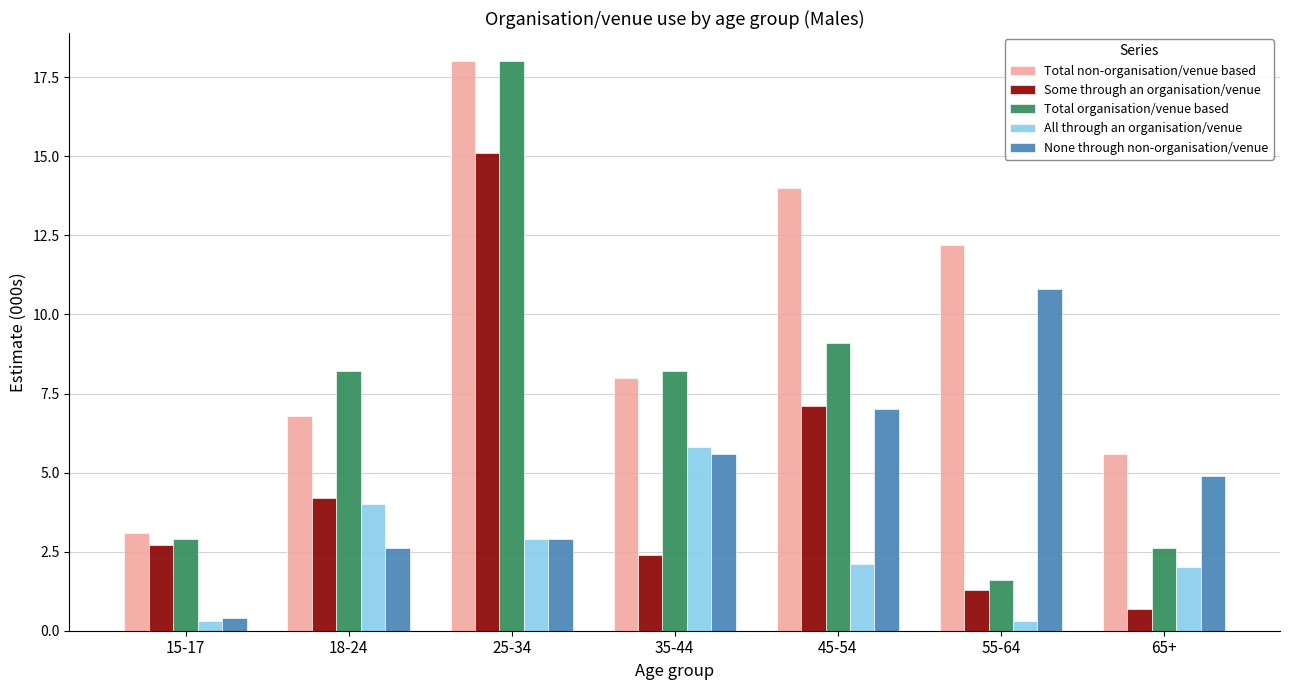

What position from the left is 65+?

7